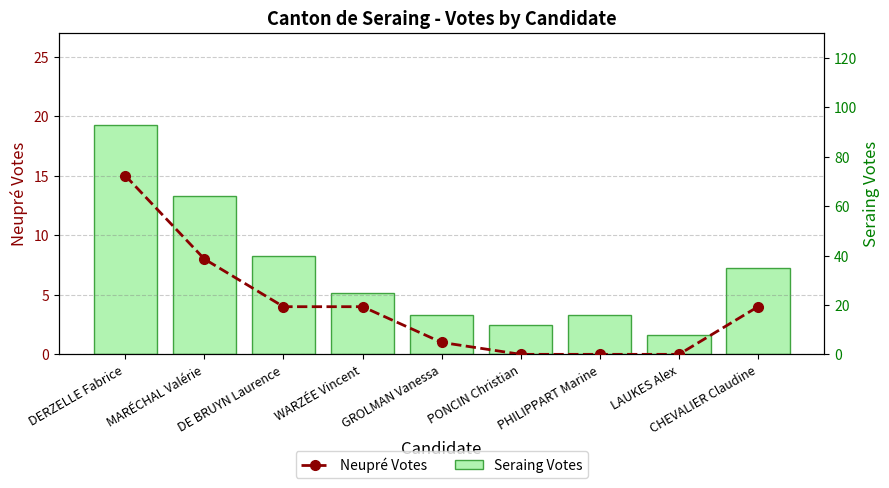

What is the highest value of the Neupré Votes series?

15